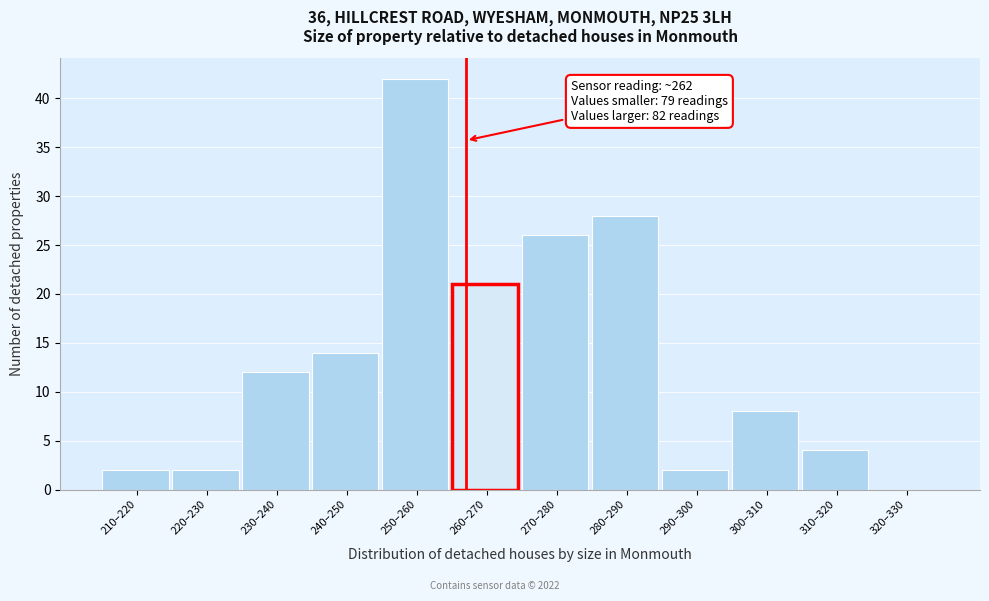

Reading left to right, transcribe all the data shown in this chart.

210–220=2	220–230=2	230–240=12	240–250=14	250–260=42	260–270=21	270–280=26	280–290=28	290–300=2	300–310=8	310–320=4	320–330=0